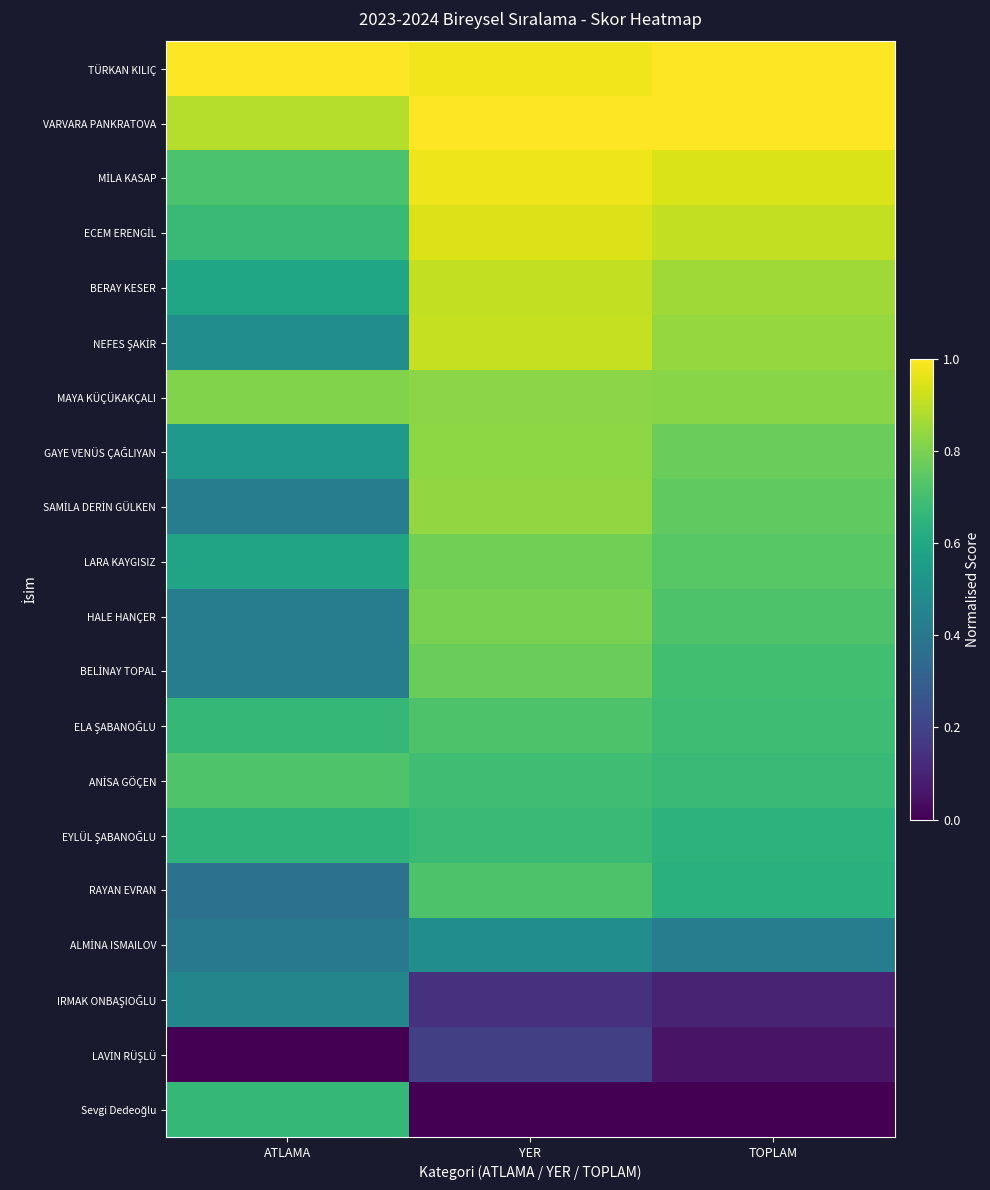

Which has a higher value, YER or TOPLAM?

TOPLAM